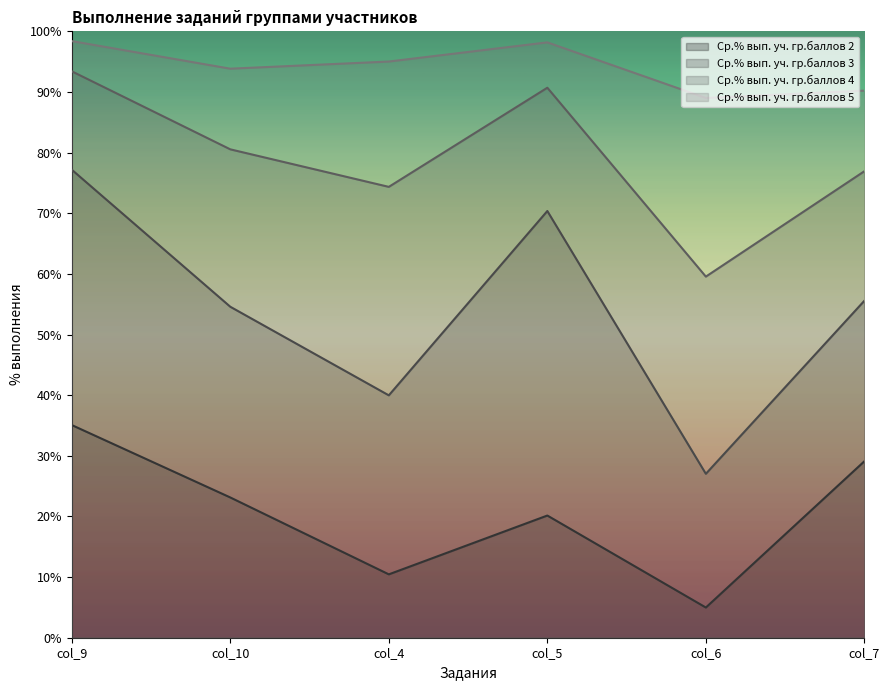

Does the chart display data point markers on the line(s)?

No